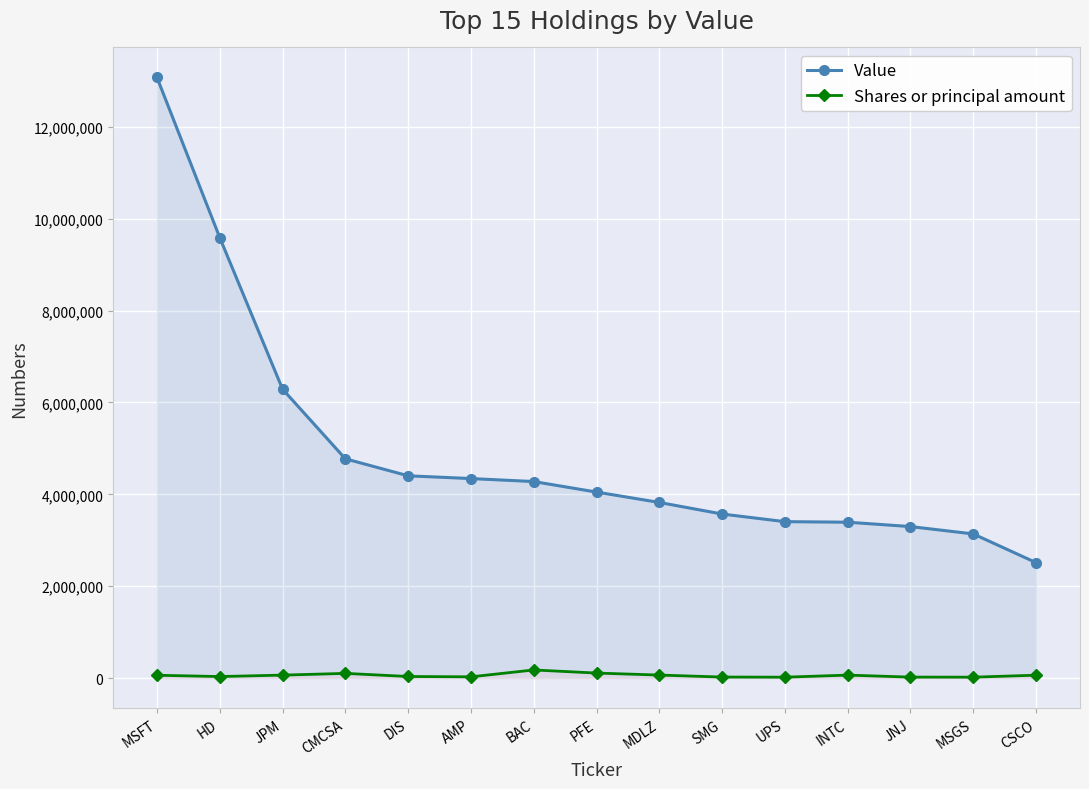

What is the difference between the maximum and minimum values in the Value series?

10561000